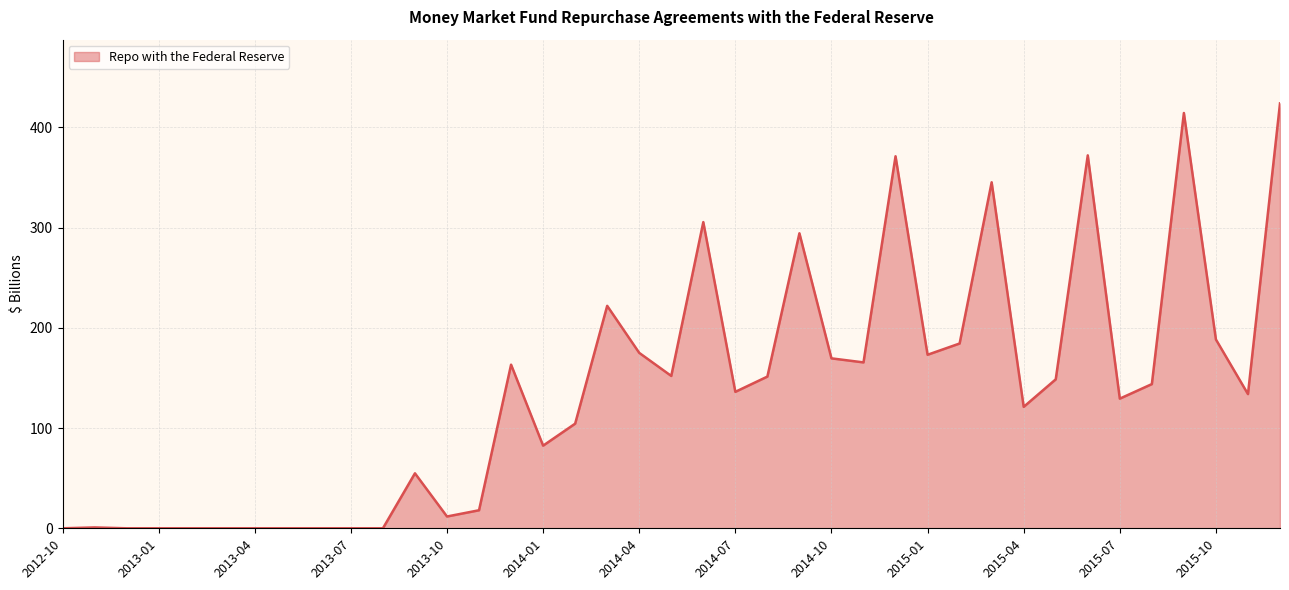

What is the difference between the second highest and second lowest values?

414.4